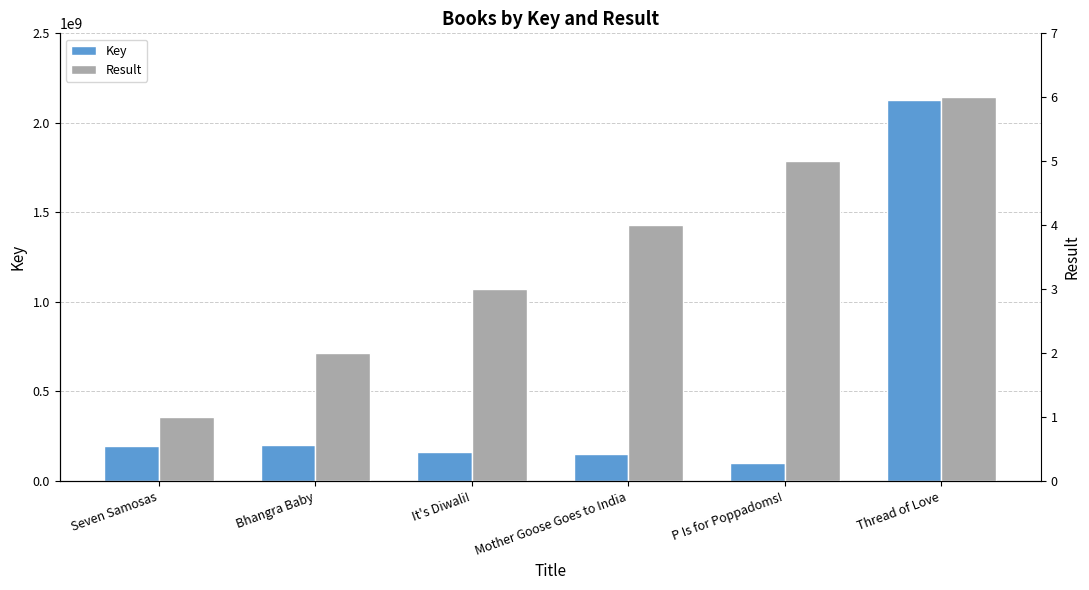

Which label corresponds to the smallest value in the chart?

Seven Samosas